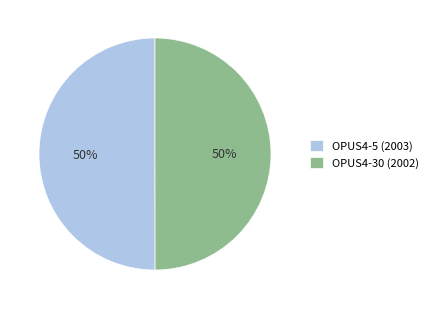

The OPUS4-5 (2003) slice represents 50% of the pie. True or false?

True